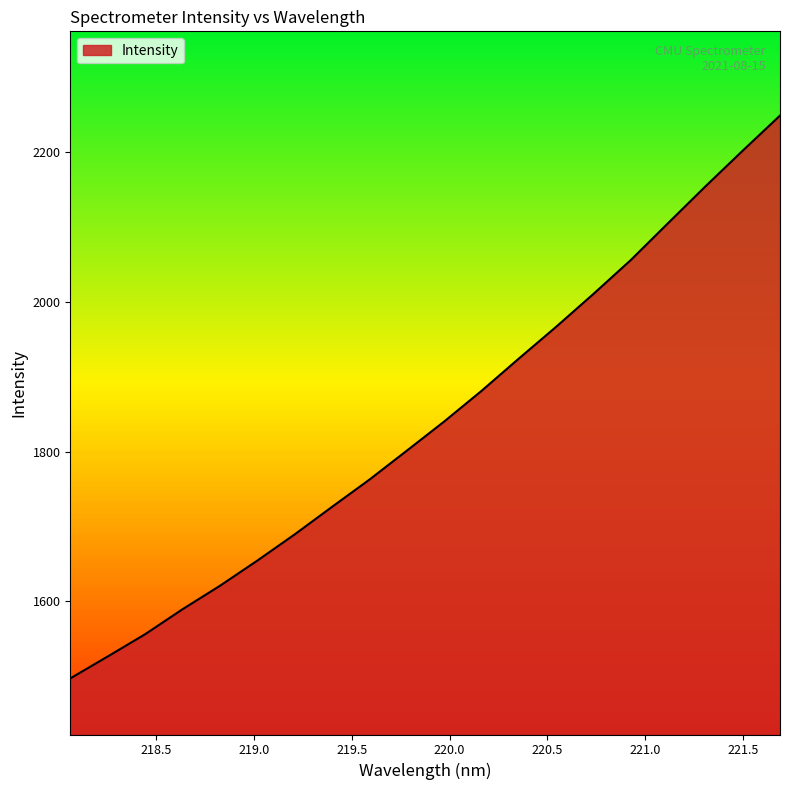

What is the maximum value shown in the chart?

2248.3